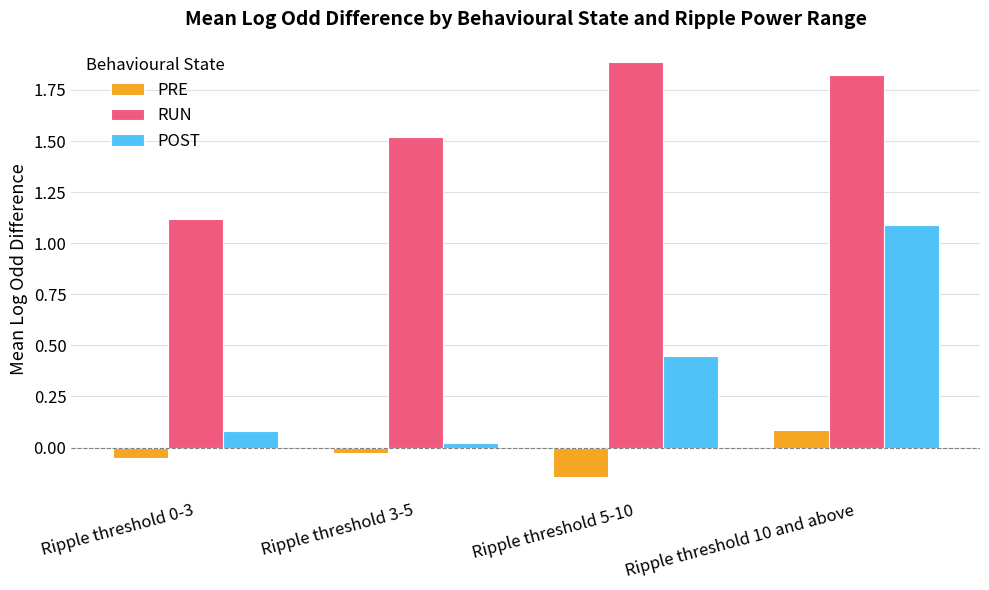

Does the chart contain stacked bars?

No